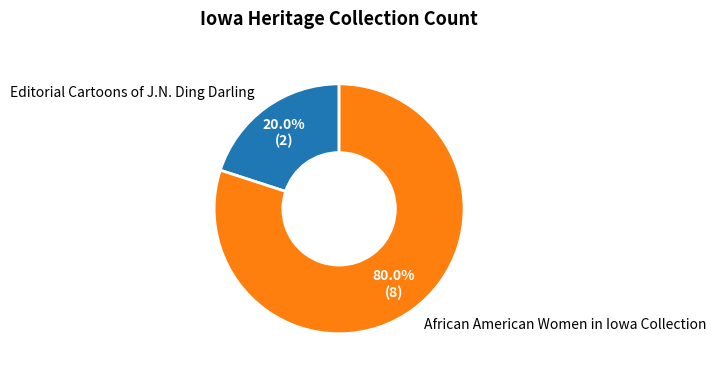

How many slices are in this pie chart?

2